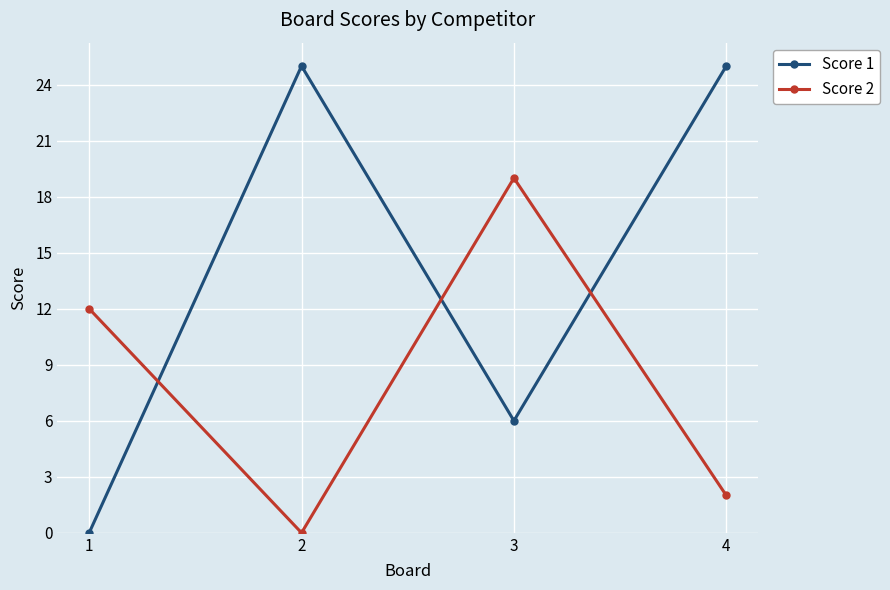

Reading left to right, what are all the values shown in this chart?

Score 1: 0	25	6	25
Score 2: 12	0	19	2